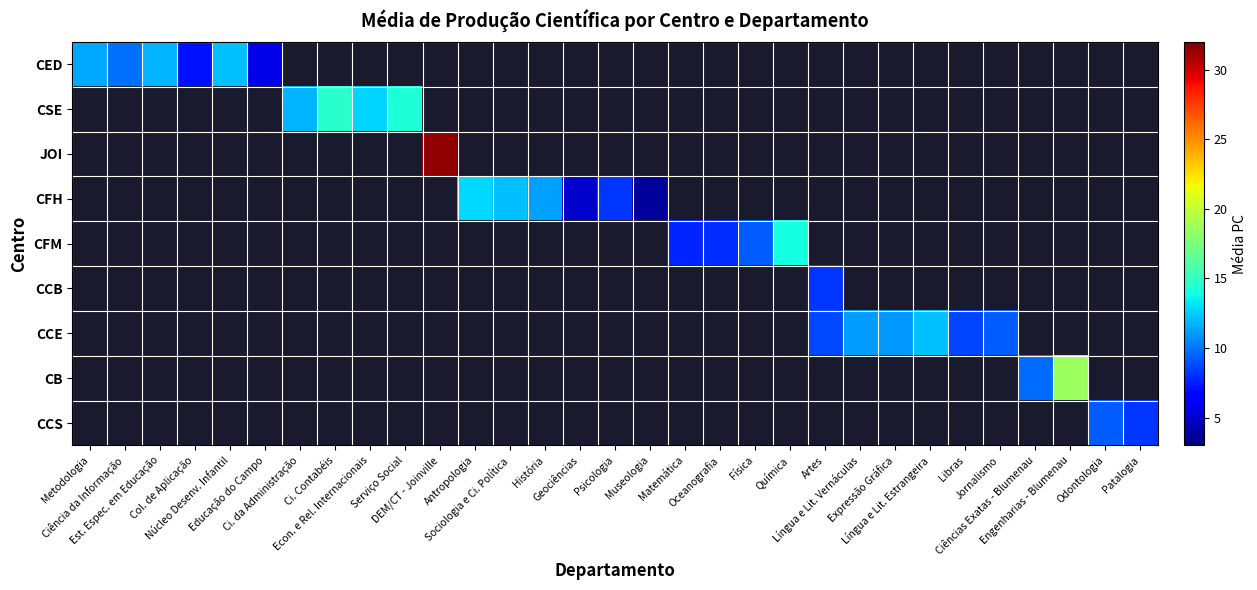

What is the minimum value shown in the chart?

3.8